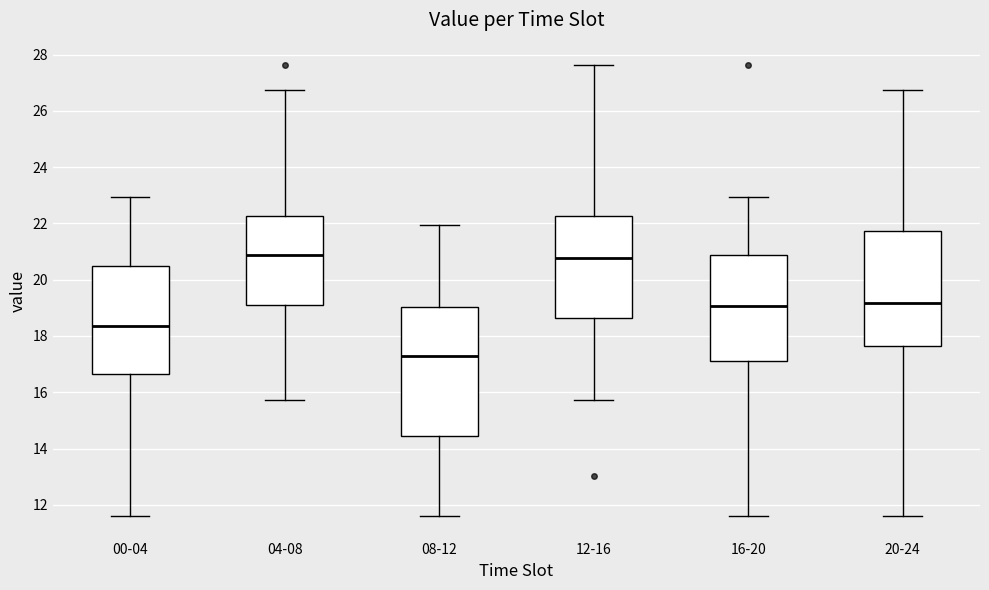

Which box is the tallest, from its lower edge to its upper edge?

08-12